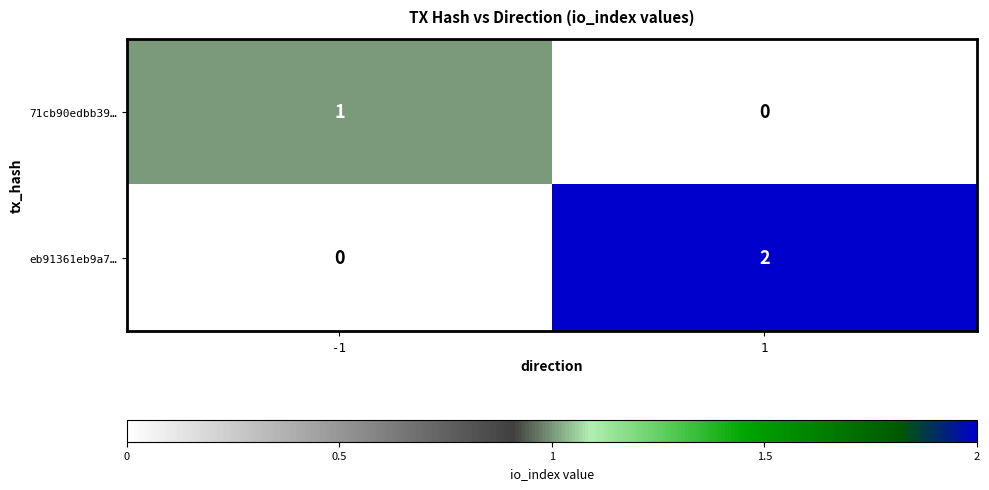

List the labels in order of eb91361eb9a7… value, smallest first.

-1, 1